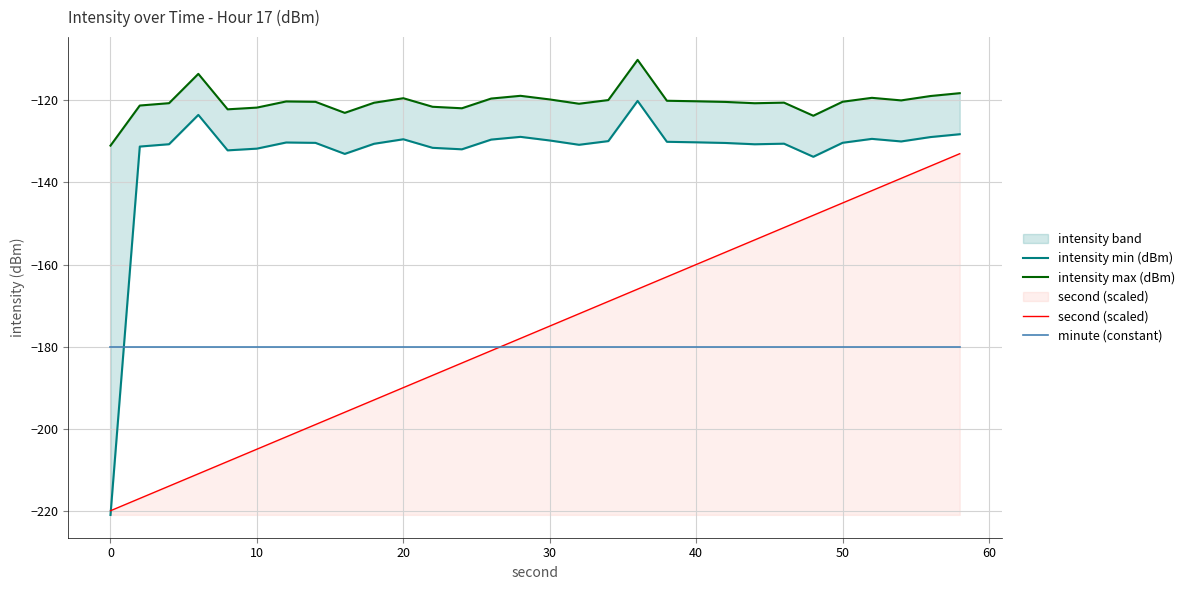

Reading left to right, what are all the values shown in this chart?

intensity min (dBm): -221.0	-131.3	-130.7	-123.5	-132.2	-131.8	-130.3	-130.4	-133.0	-130.6	-129.5	-131.6	-131.9	-129.6	-128.9	-129.8	-130.8	-129.9	-120.1	-130.1	-130.2	-130.4	-130.7	-130.6	-133.7	-130.3	-129.4	-130.0	-128.9	-128.2
intensity max (dBm): -131.0	-121.3	-120.7	-113.5	-122.2	-121.8	-120.3	-120.4	-123.0	-120.6	-119.5	-121.6	-121.9	-119.6	-118.9	-119.8	-120.8	-119.9	-110.1	-120.1	-120.2	-120.4	-120.7	-120.6	-123.7	-120.3	-119.4	-120.0	-118.9	-118.2
second (scaled): -220.0	-217.0	-214.0	-211.0	-208.0	-205.0	-202.0	-199.0	-196.0	-193.0	-190.0	-187.0	-184.0	-181.0	-178.0	-175.0	-172.0	-169.0	-166.0	-163.0	-160.0	-157.0	-154.0	-151.0	-148.0	-145.0	-142.0	-139.0	-136.0	-133.0
minute (constant): -180.0	-180.0	-180.0	-180.0	-180.0	-180.0	-180.0	-180.0	-180.0	-180.0	-180.0	-180.0	-180.0	-180.0	-180.0	-180.0	-180.0	-180.0	-180.0	-180.0	-180.0	-180.0	-180.0	-180.0	-180.0	-180.0	-180.0	-180.0	-180.0	-180.0